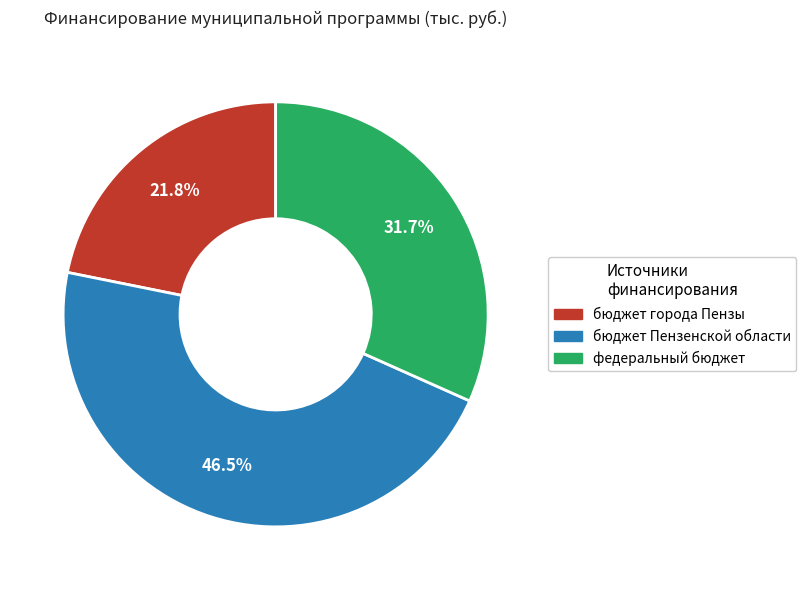

Rank the categories by value from lowest to highest.

бюджет города Пензы, федеральный бюджет, бюджет Пензенской области